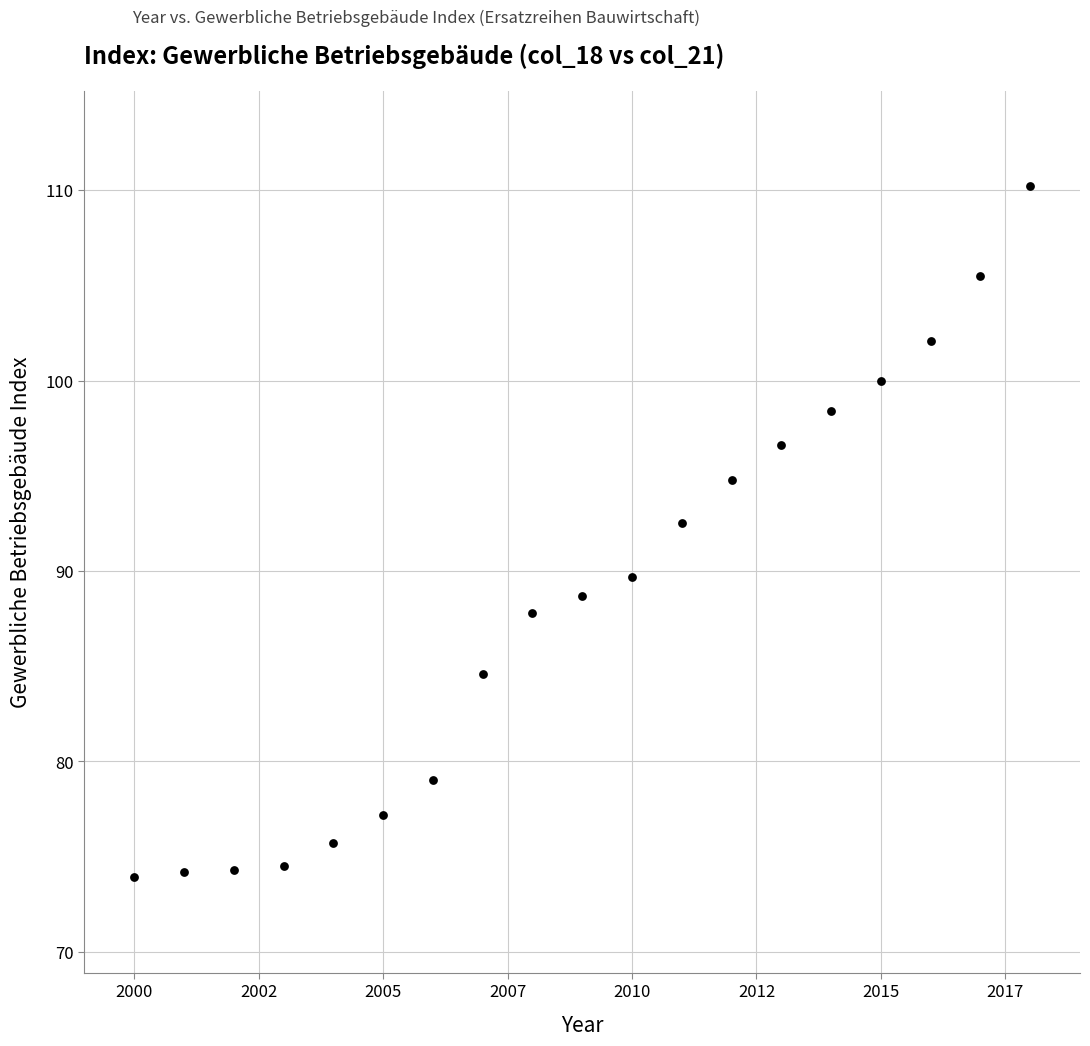

What Y value in the scatter plot is closest to 92?

92.5